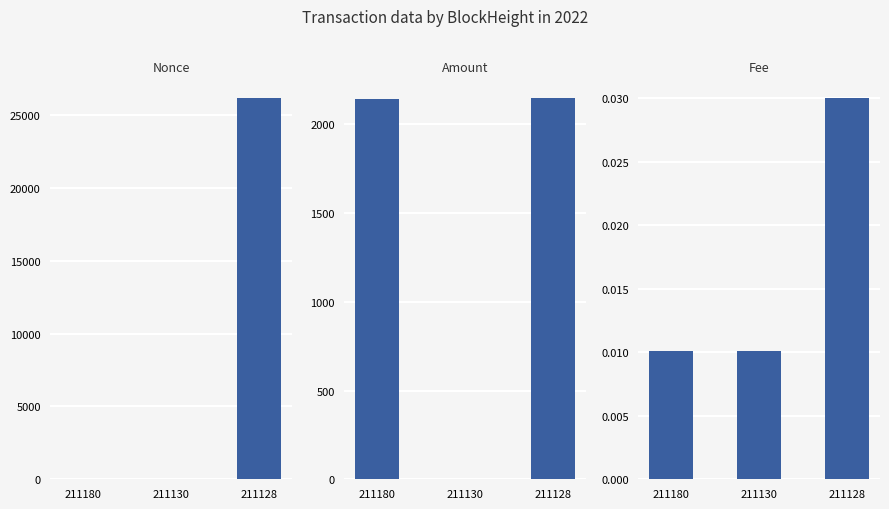

True or false: Amount has a value of 484.9 at 211180.

False